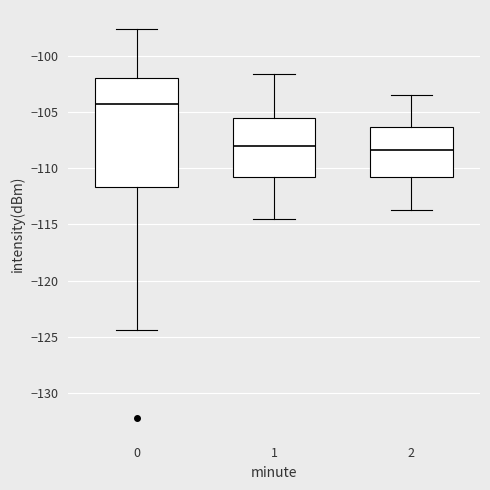

Which box has the highest median line?

0